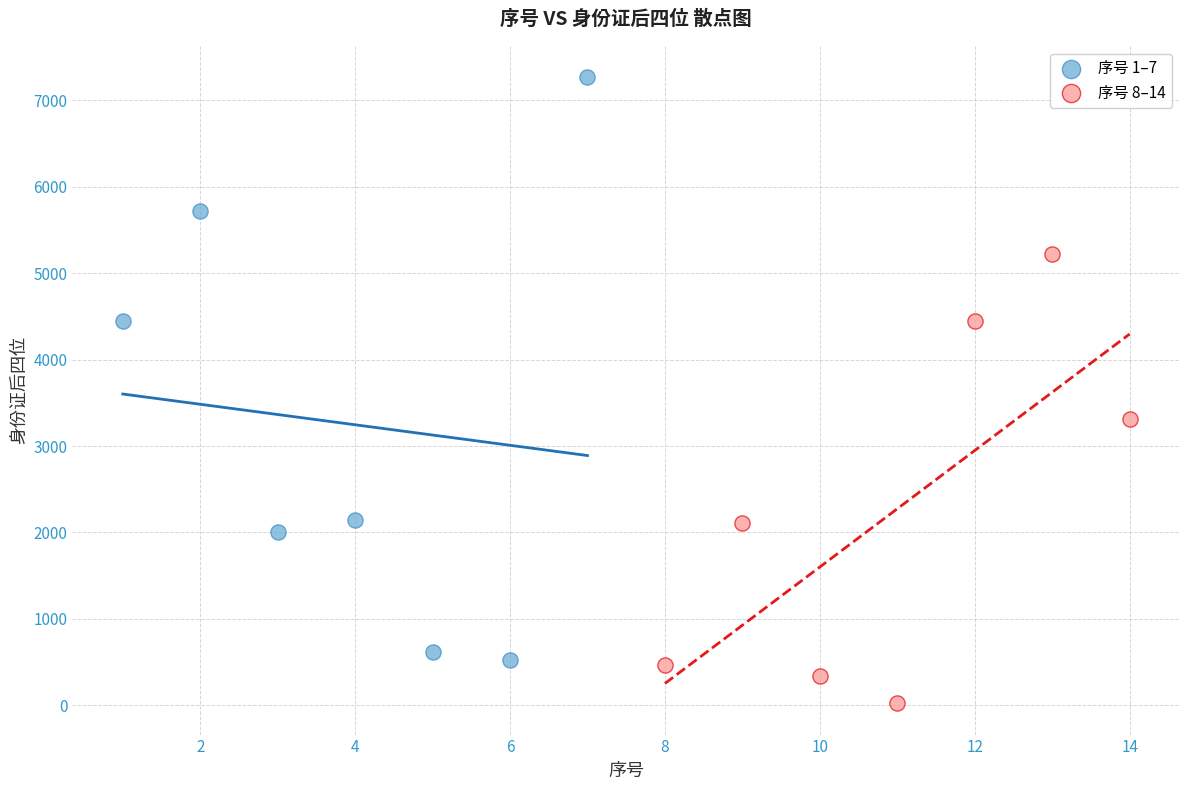

Which series has the widest spread of Y values?

序号 1–7